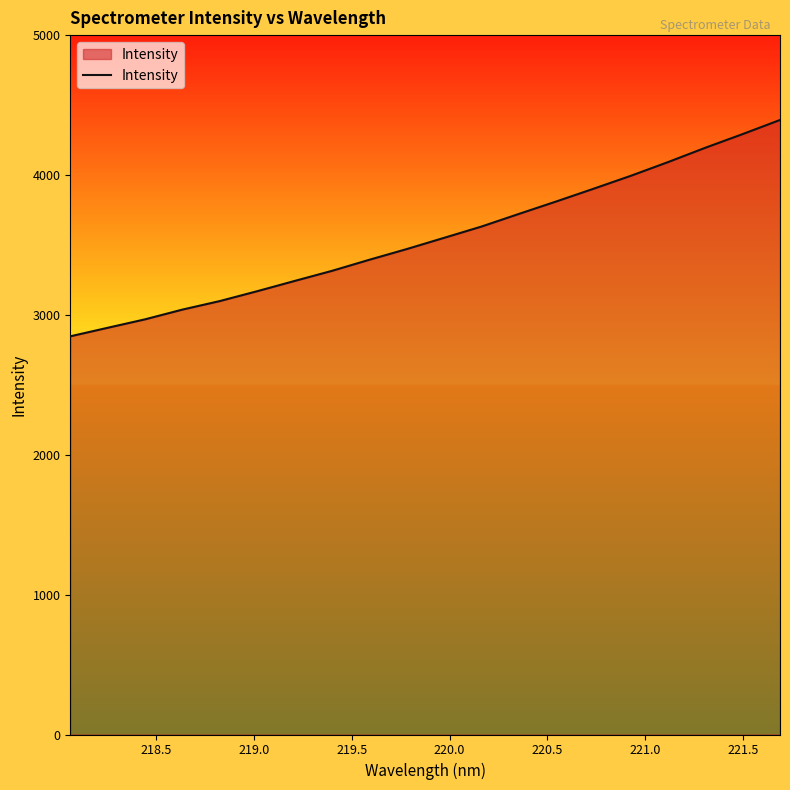

What is the greatest value displayed?

4393.3